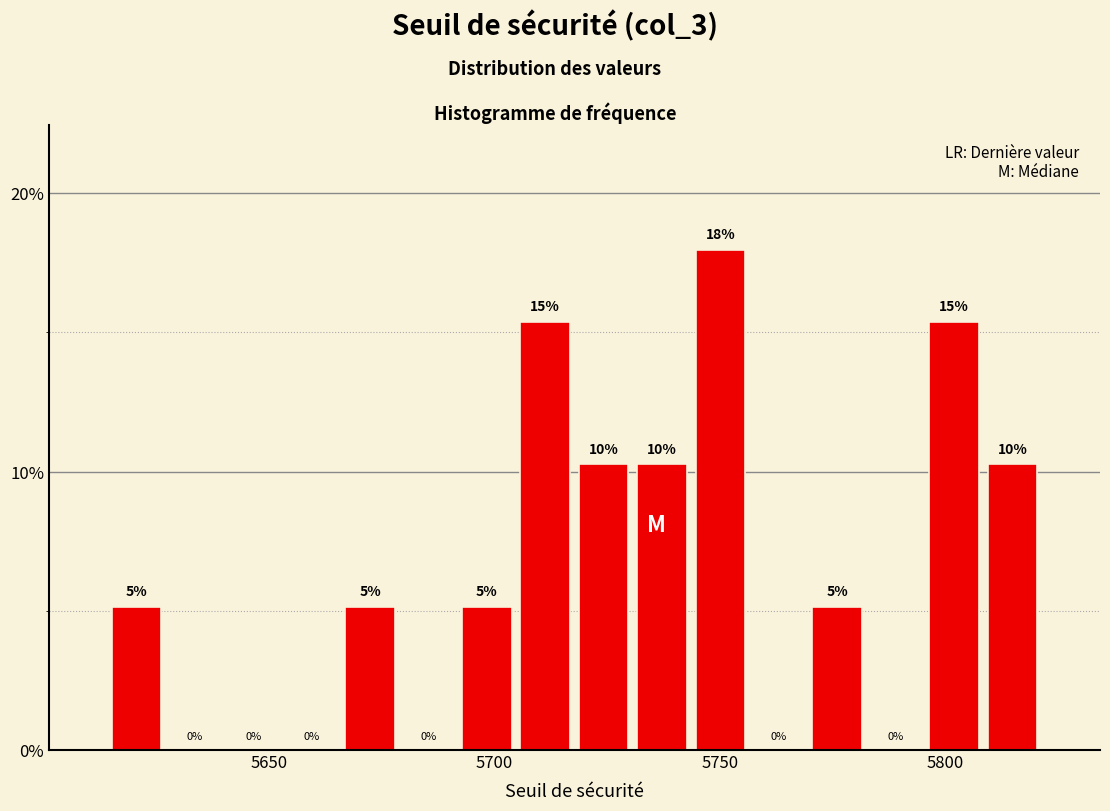

Around what value on the x-axis is the tallest bar? Give the approximate position of its centre, as read against the axis.

5750